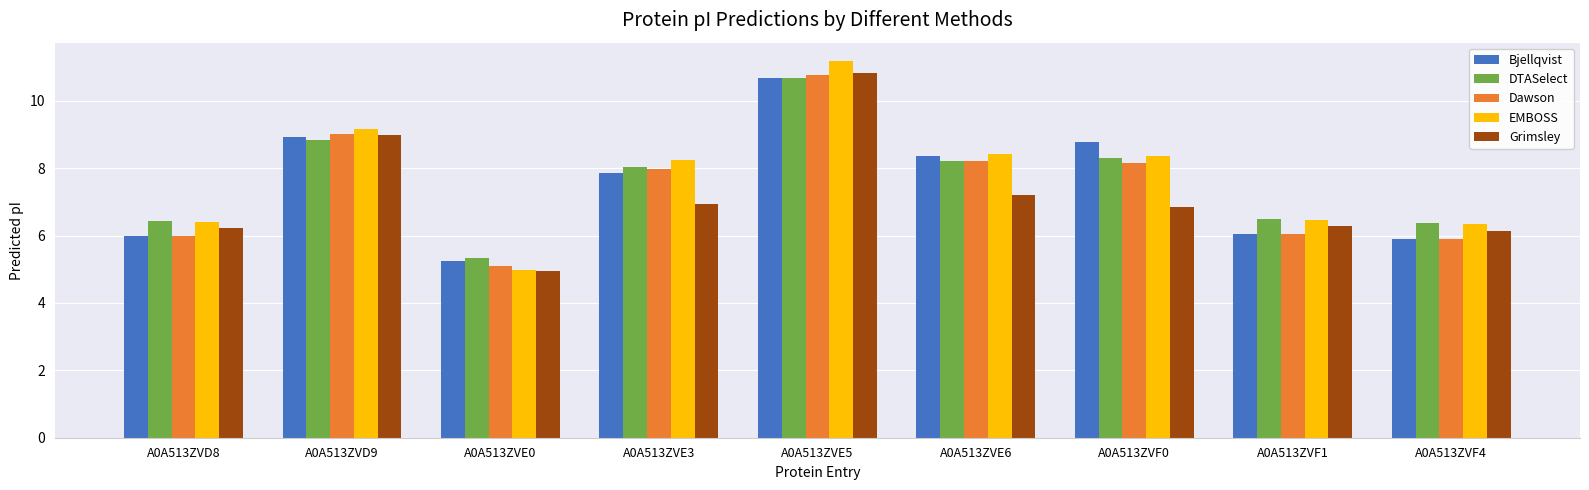

What is the spread (max minus min) of values at A0A513ZVF0?

1.9